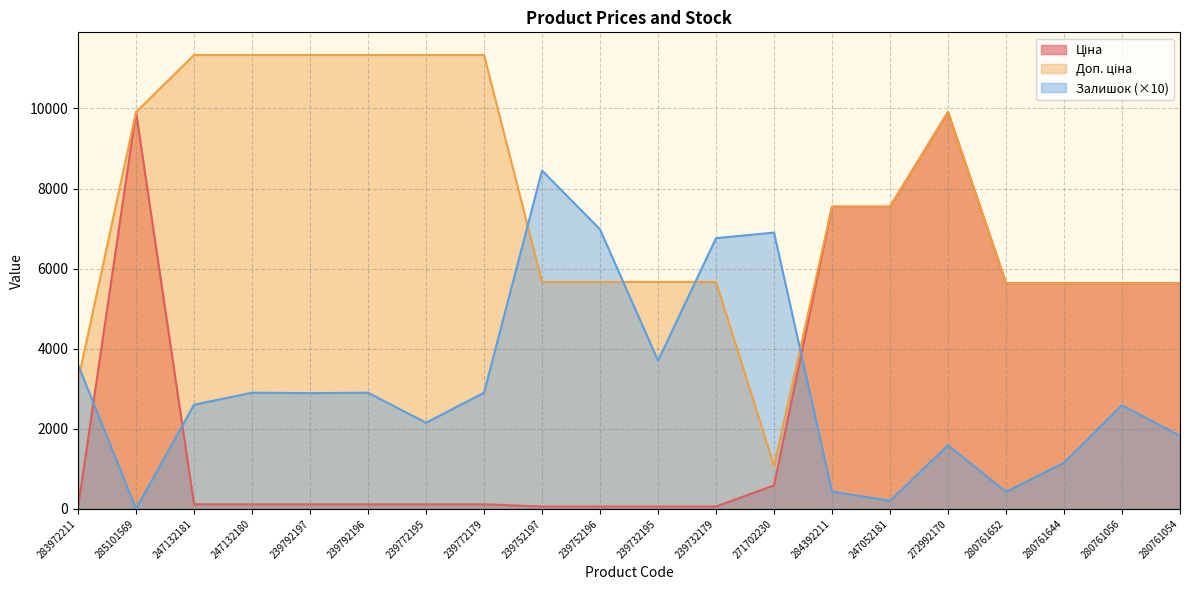

True or false: Доп. ціна and Ціна intersect in this chart.

False